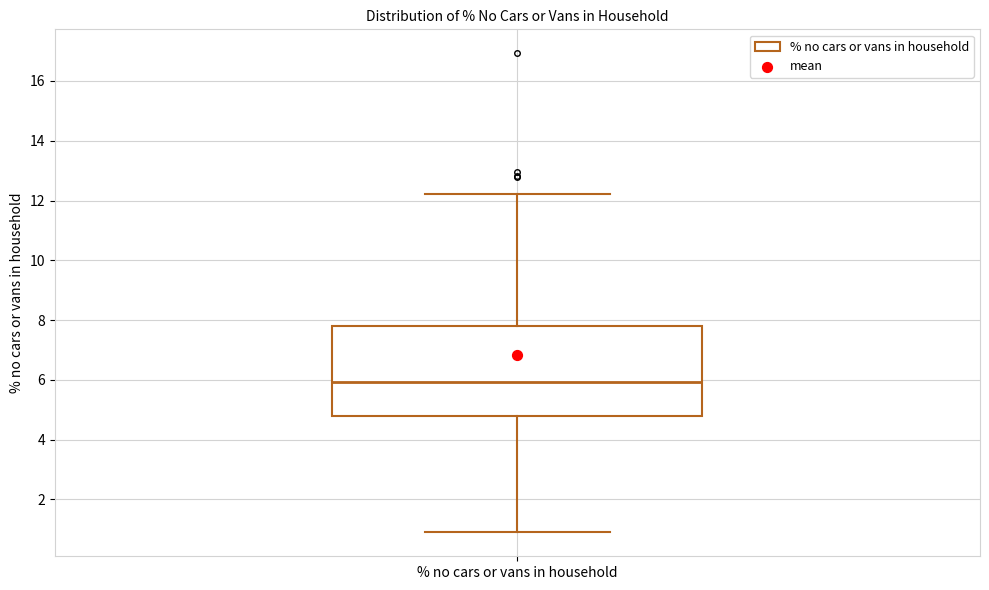

Transcribe this box plot: give where the median line is, the range the box spans, and where the two whiskers end, as read against the y-axis. The values are not printed on the chart, so give them approximately, as read against the axis.

median 6.0, box 4.8 to 7.8, whiskers 1.0 to 12.2